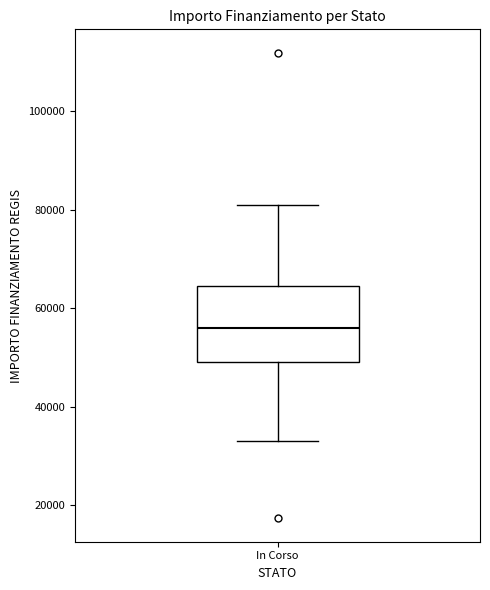

Transcribe this box plot: give where the median line is, the range the box spans, and where the two whiskers end, as read against the y-axis. The values are not printed on the chart, so give them approximately, as read against the axis.

median 56000, box 50000 to 64000, whiskers 32000 to 80000